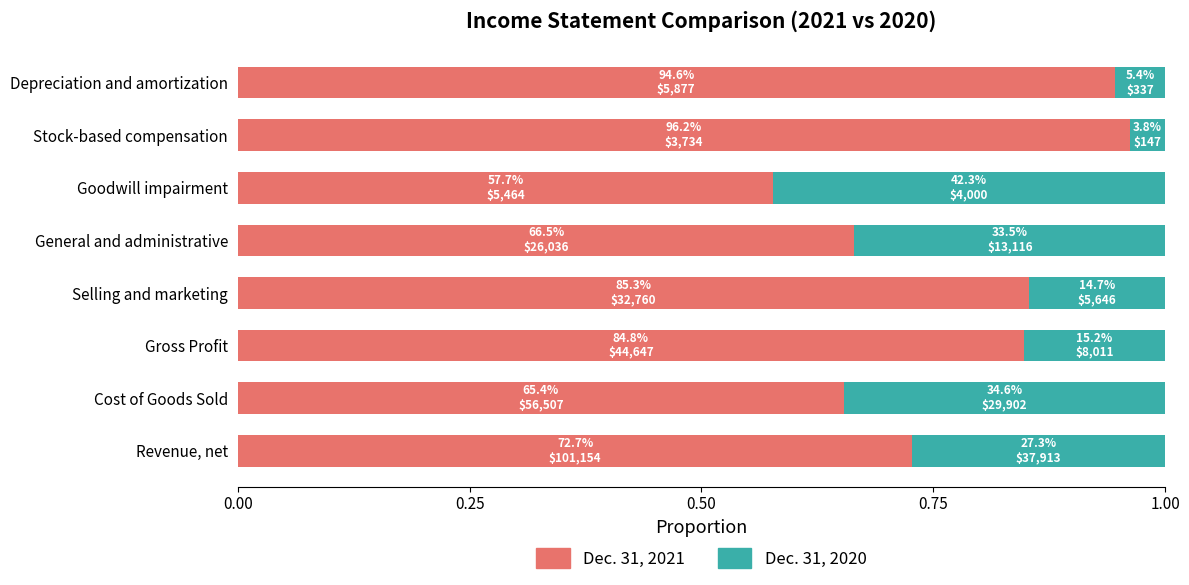

What is the sum of the Dec. 31, 2021 values at Revenue, net and Depreciation and amortization?

1.7